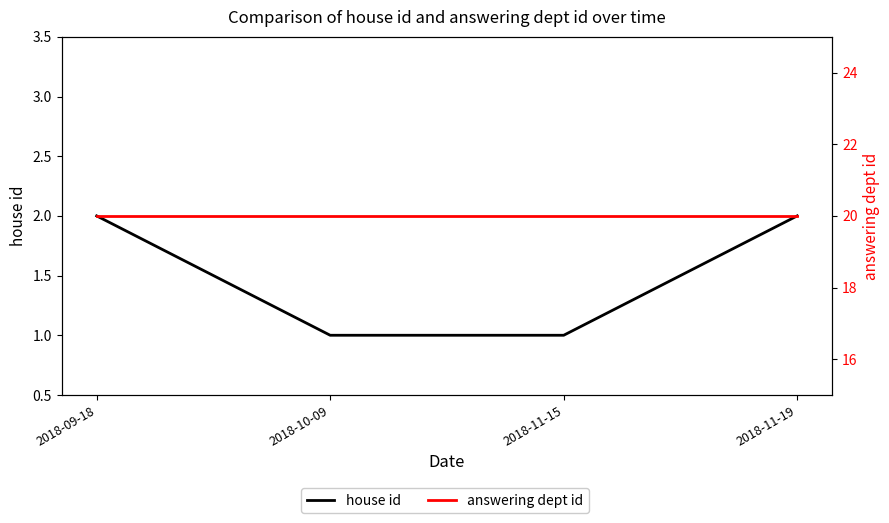

Is it true that house id equals 2 at 2018-09-18?

True